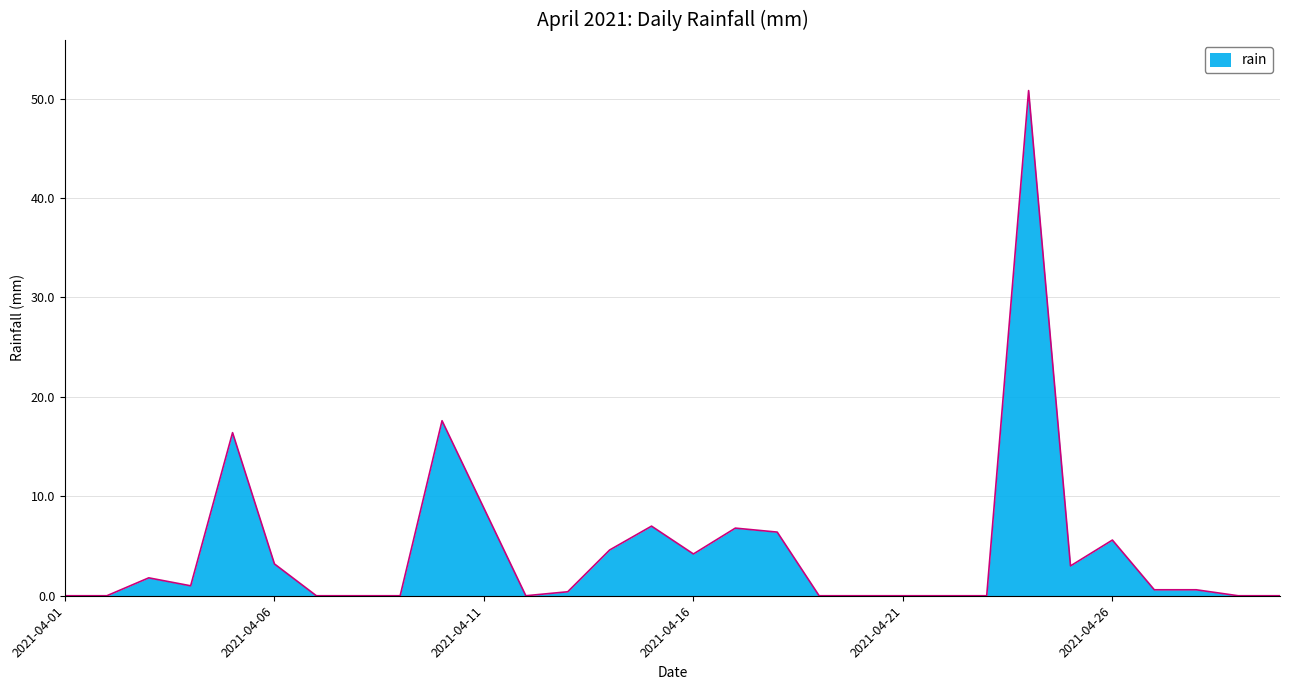

What is the greatest value displayed?

50.8